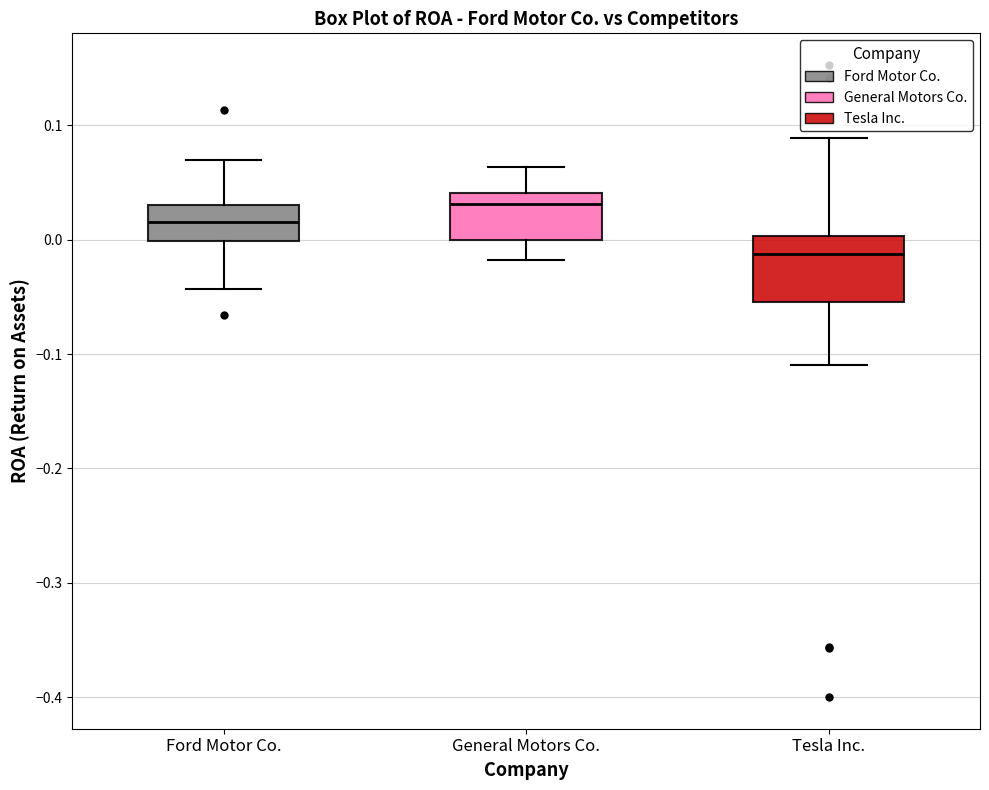

Reading left to right, transcribe this box plot: for each box, give where its median line is, the range the box spans, and where its two whiskers end, as read against the y-axis. The values are not printed on the chart, so give them approximately, as read against the axis.

Ford Motor Co.: median 0.02, box 0.00 to 0.03, whiskers -0.04 to 0.07
General Motors Co.: median 0.03, box 0.00 to 0.04, whiskers -0.02 to 0.06
Tesla Inc.: median -0.01, box -0.05 to 0.00, whiskers -0.11 to 0.09